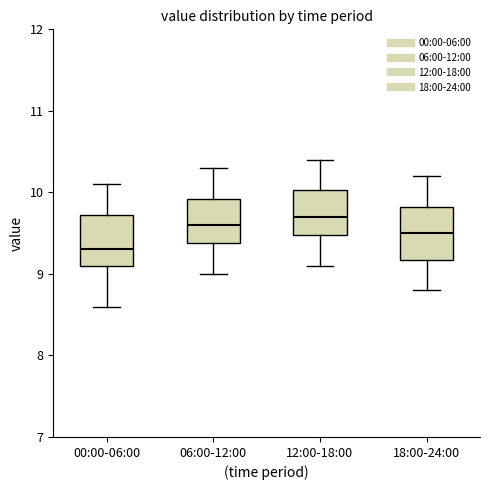

Where is the lower edge of the box for 06:00-12:00 on the y-axis? The values are not printed on the chart, so give them approximately, as read against the axis.

9.4